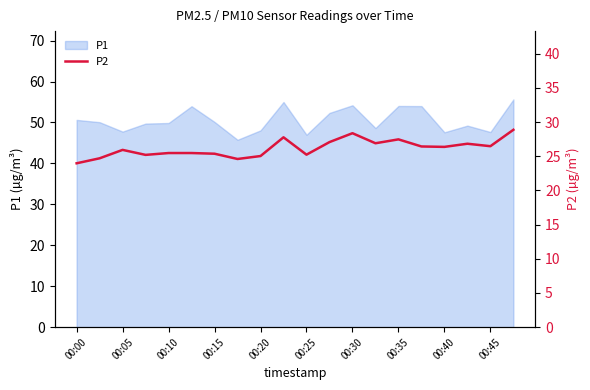

What is the highest value of the P1 series?

55.6